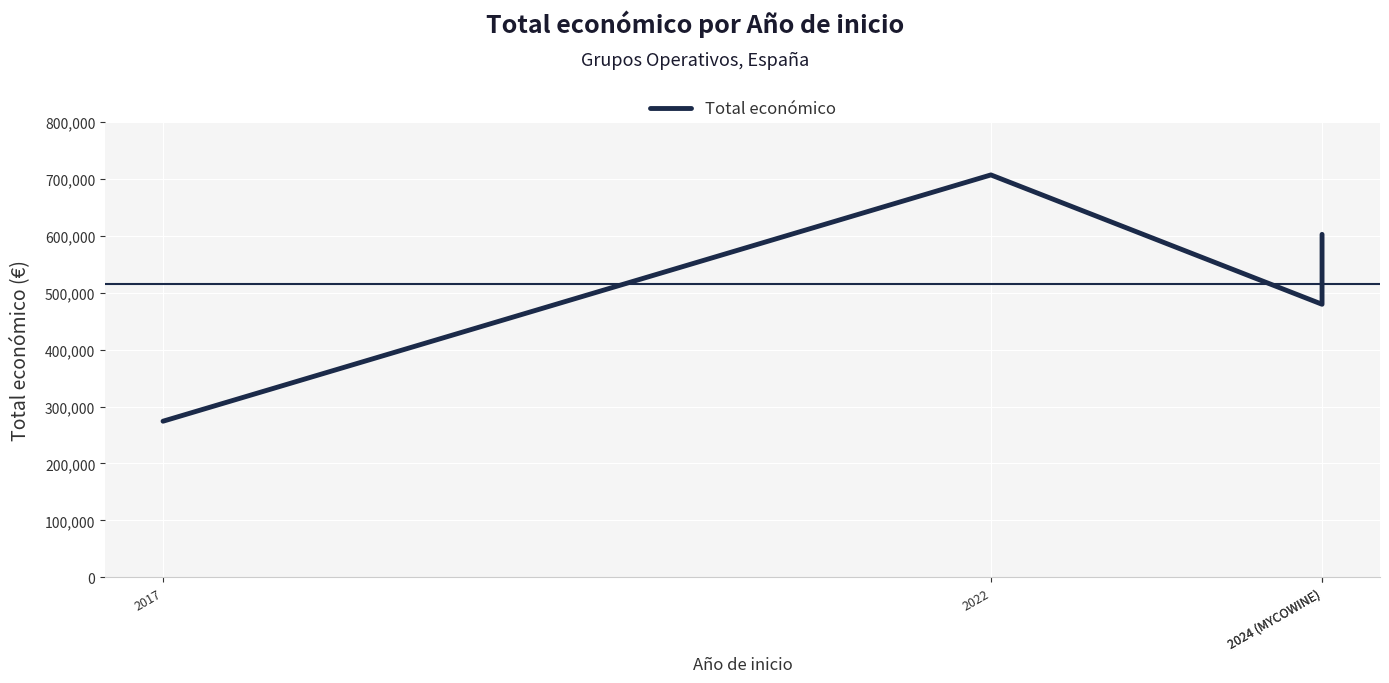

True or false: the data shows 409822.6 at 2017.

False